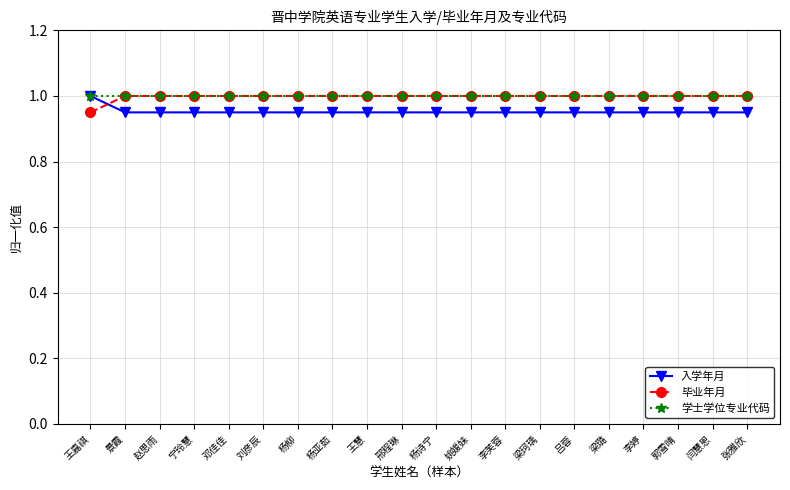

What is the minimum value for 学士学位专业代码?

1.0